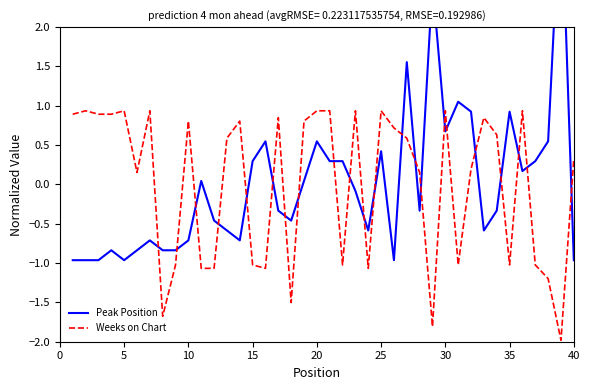

Reading left to right, transcribe all the data shown in this chart.

Peak Position: -1.0	-1.0	-1.0	-0.8	-1.0	-0.8	-0.7	-0.8	-0.8	-0.7	0.0	-0.5	-0.6	-0.7	0.3	0.5	-0.3	-0.5	0.0	0.5	0.3	0.3	-0.1	-0.6	0.4	-1.0	1.6	-0.3	2.6	0.7	1.1	0.9	-0.6	-0.3	0.9	0.2	0.3	0.5	3.8	-1.0
Weeks on Chart: 0.9	0.9	0.9	0.9	0.9	0.2	0.9	-1.7	-1.0	0.8	-1.1	-1.1	0.6	0.8	-1.0	-1.1	0.8	-1.5	0.8	0.9	0.9	-1.0	0.9	-1.1	0.9	0.7	0.6	0.2	-1.8	0.9	-1.0	0.2	0.8	0.6	-1.0	0.9	-1.0	-1.2	-2.0	0.3